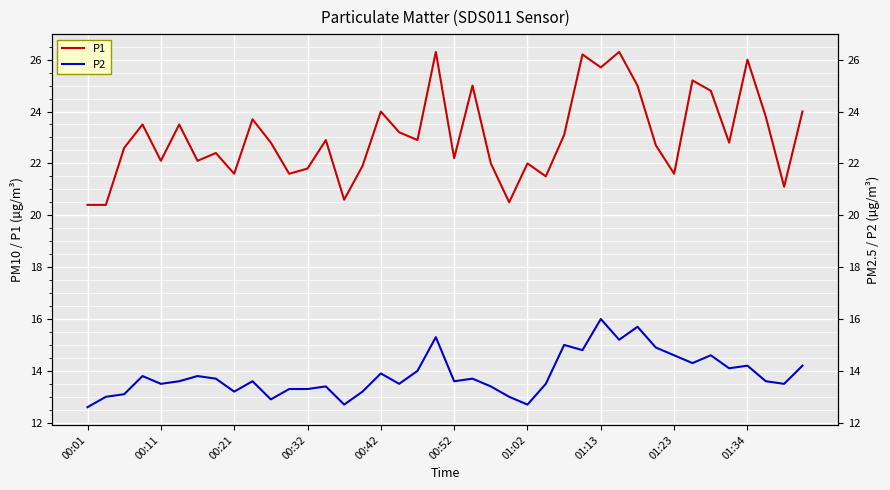

How many lines are shown in the chart?

2